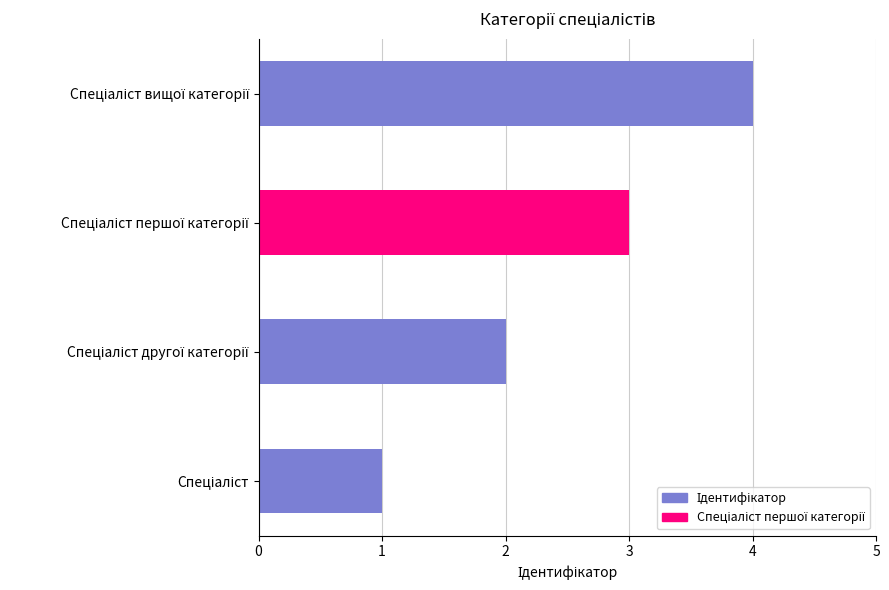

The chart shows a value of 2 at Спеціаліст вищої категорії. True or false?

False